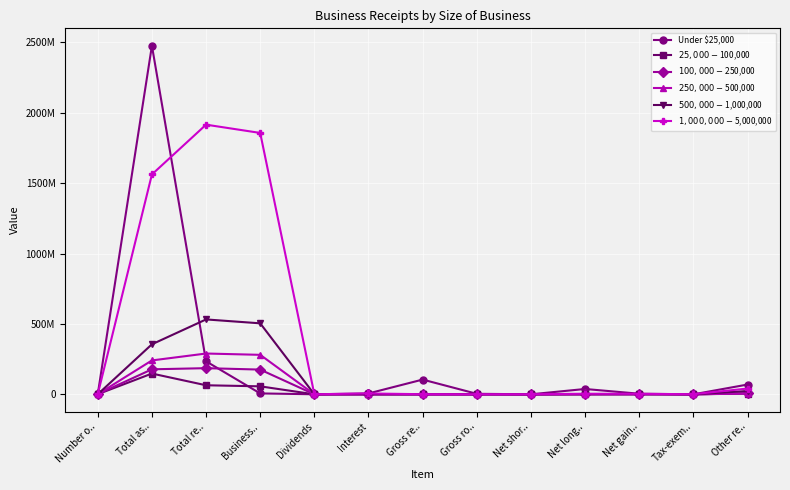

How many times do $500,000-$1,000,000 and Under $25,000 cross each other?

2